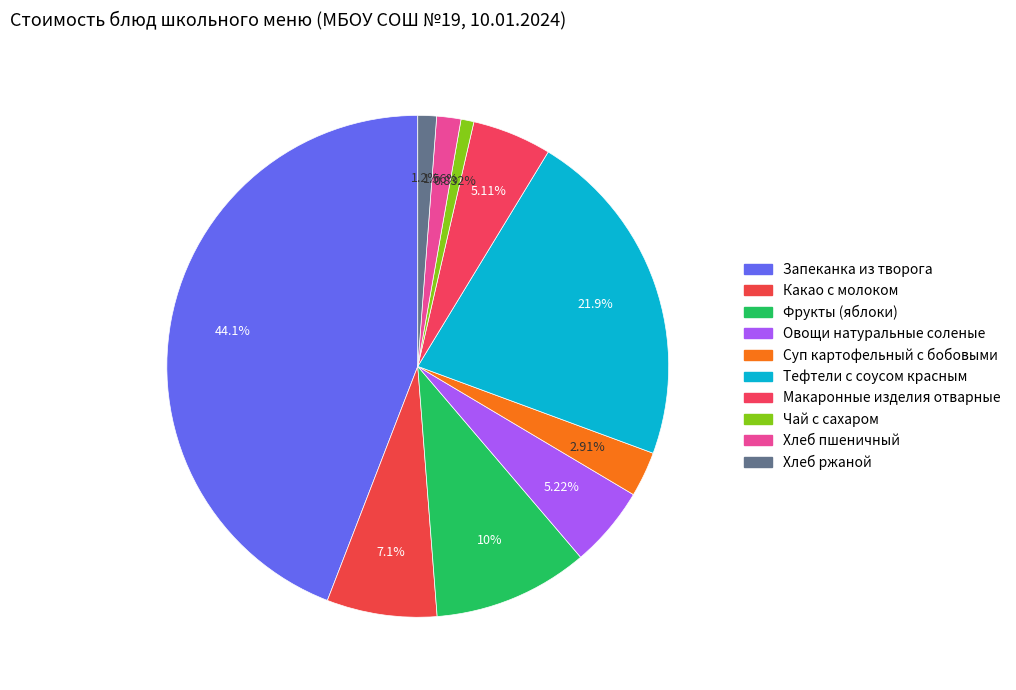

Rank the categories by value from highest to lowest.

Запеканка из творога, Тефтели с соусом красным, Фрукты (яблоки), Какао с молоком, Овощи натуральные соленые, Макаронные изделия отварные, Суп картофельный с бобовыми, Хлеб пшеничный, Хлеб ржаной, Чай с сахаром